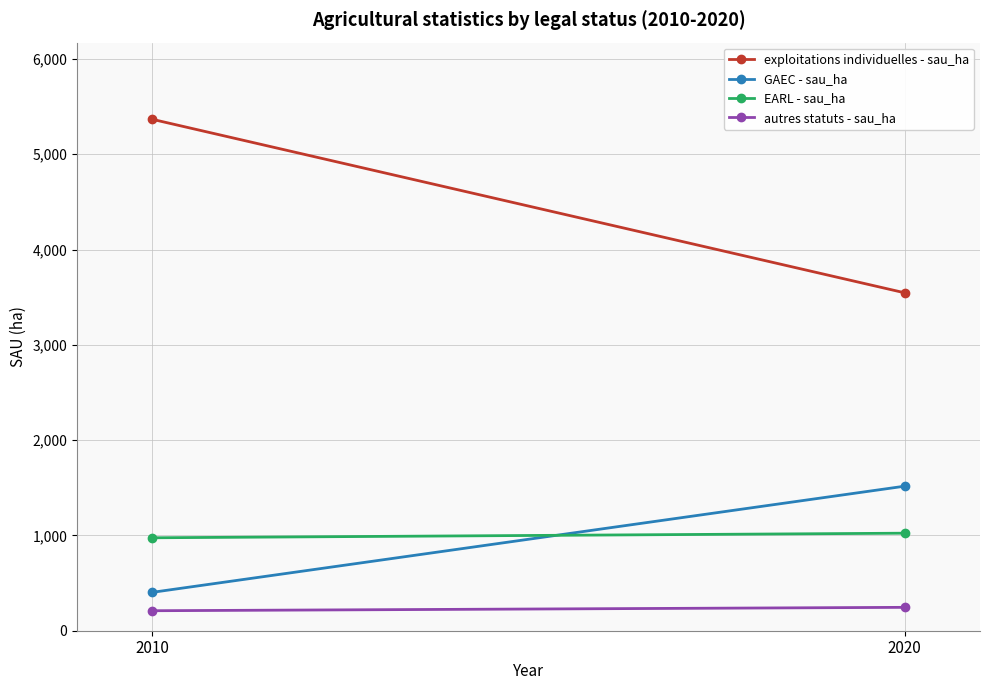

What is the spread (max minus min) of values at 2020?

3300.4